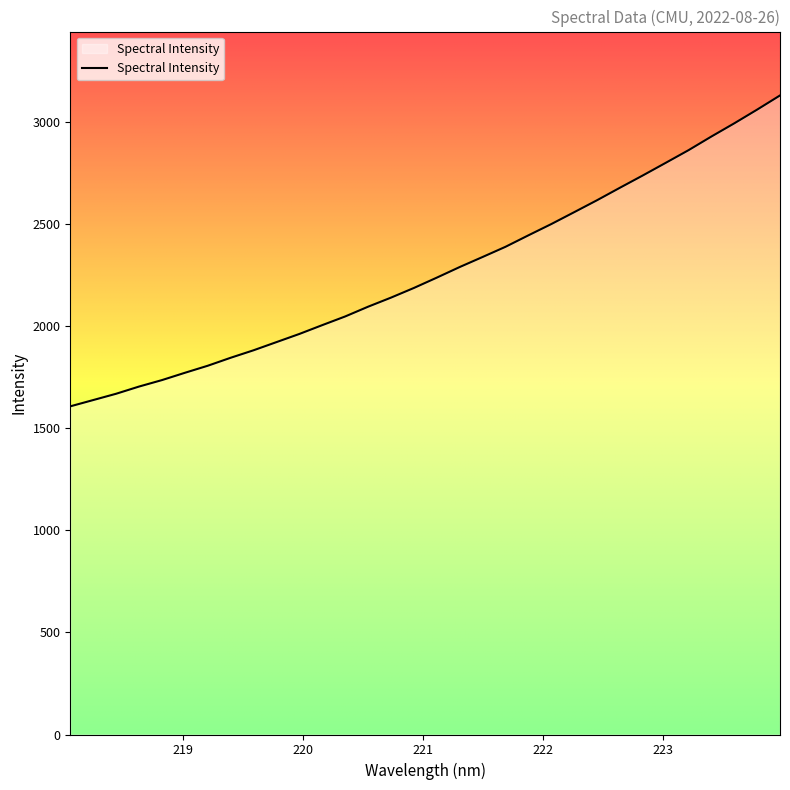

What is the minimum value shown in the chart?

1607.9